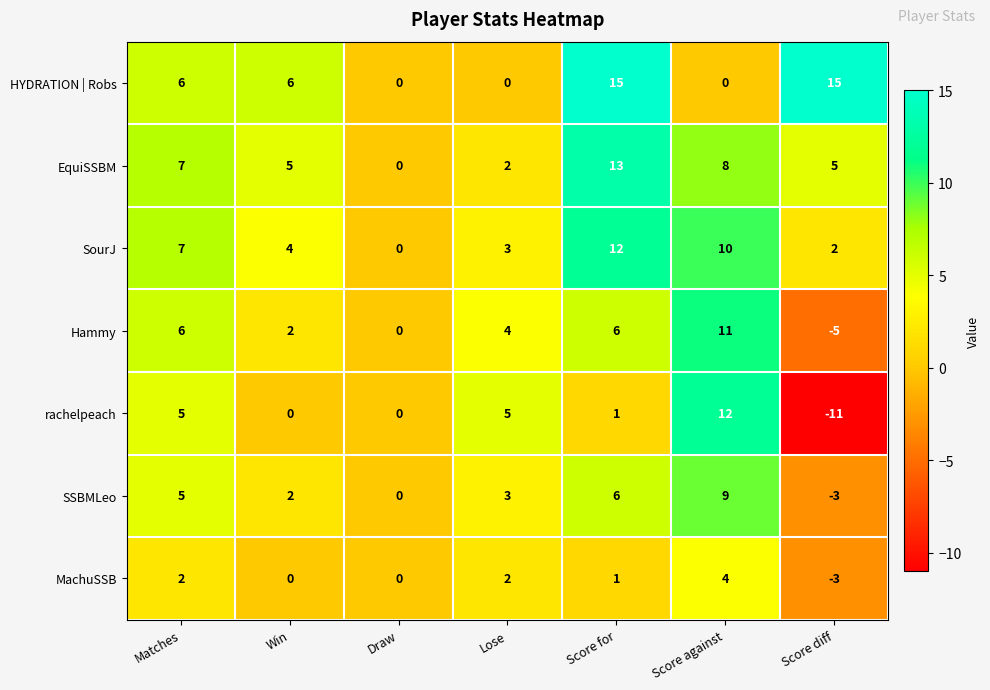

At which label does MachuSSB first exceed 1?

Matches